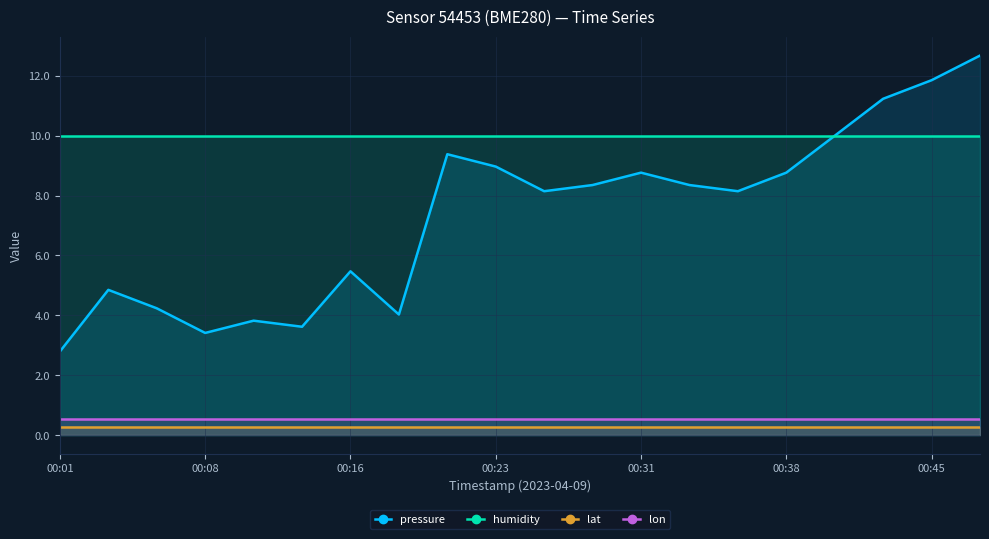

True or false: pressure has more than 2 points higher than both neighbors.

True